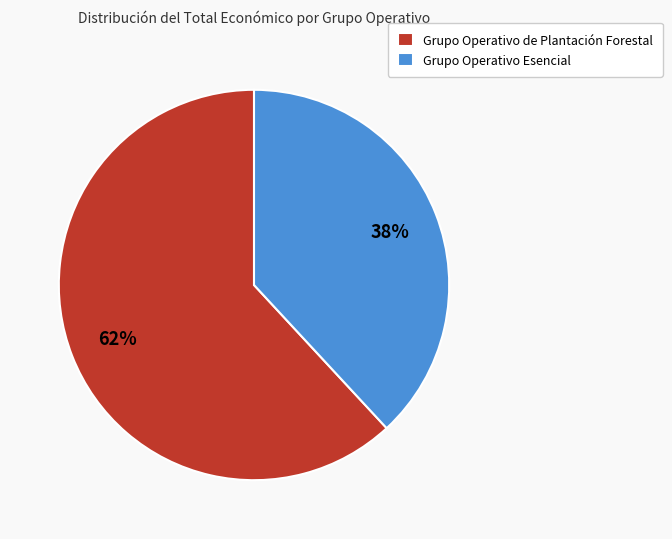

Is there any slice that represents more than half of the pie?

Yes